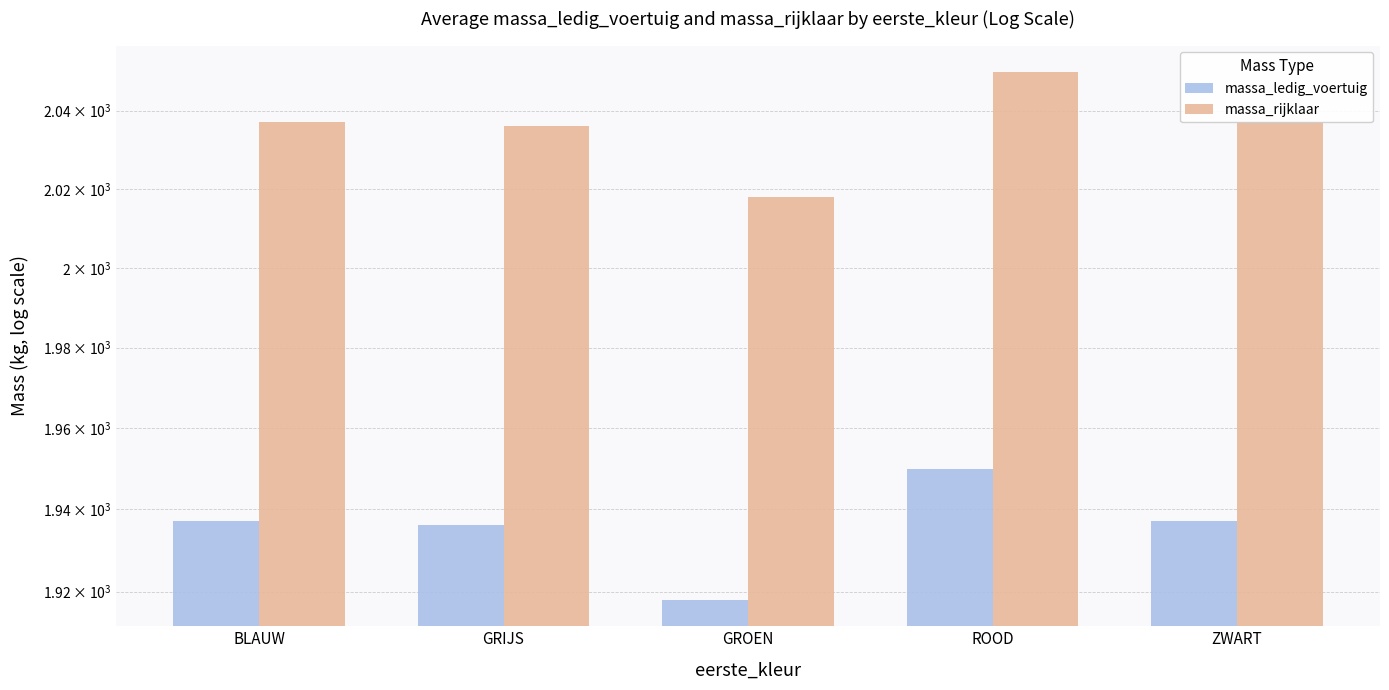

Reading right to left, list all the values displayed in this chart.

massa_ledig_voertuig: ZWART=1937.2	ROOD=1950.0	GROEN=1918.0	GRIJS=1936.1	BLAUW=1937.2
massa_rijklaar: ZWART=2037.2	ROOD=2050.0	GROEN=2018.0	GRIJS=2036.1	BLAUW=2037.2